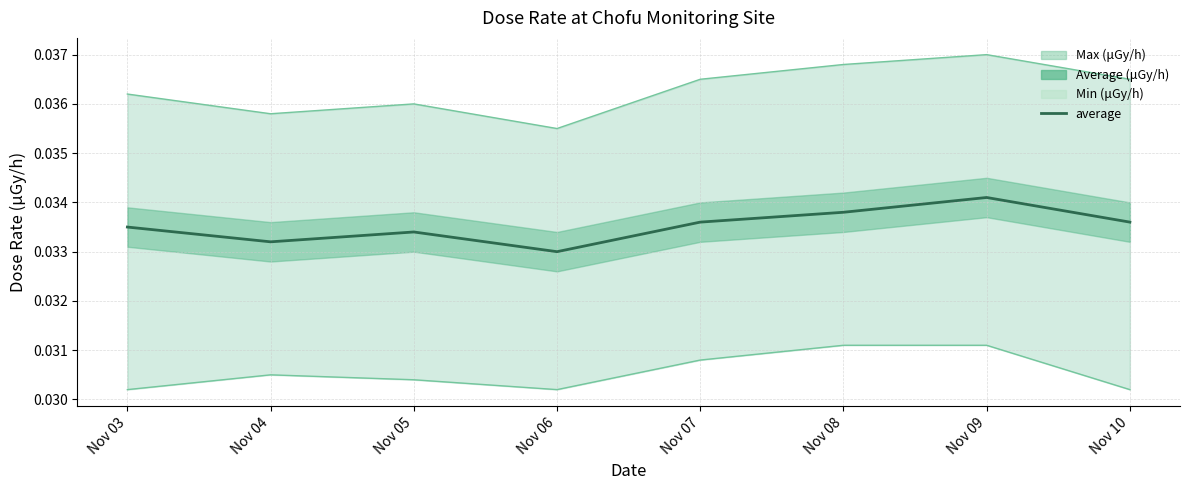

At Nov 10, list the series in order from largest to smallest.

max, average, min